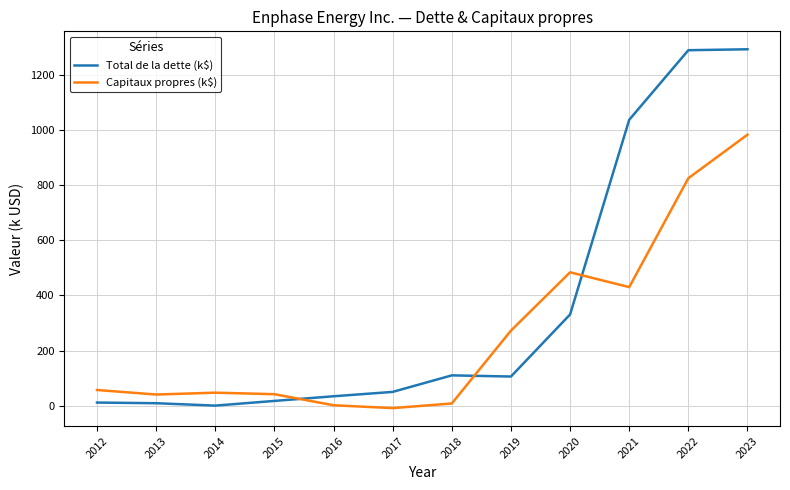

What is the maximum value shown in the chart?

1293.7